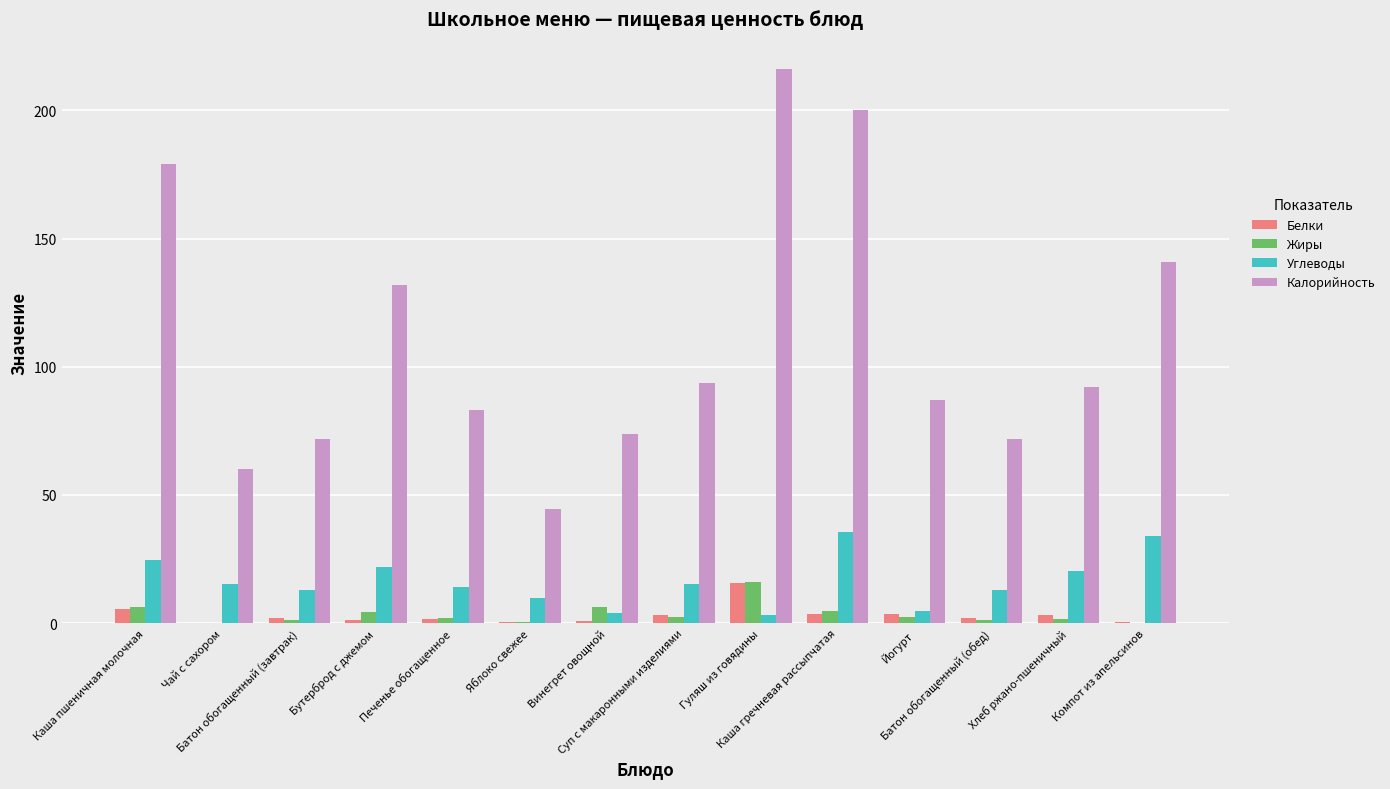

What are all the series names shown in the legend?

Белки, Жиры, Углеводы, Калорийность